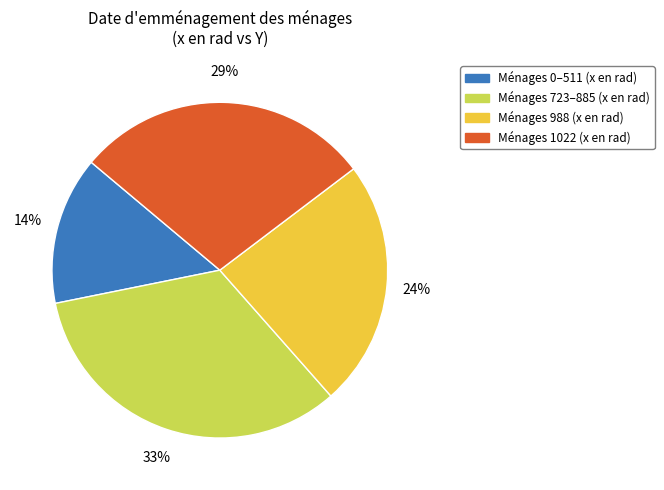

Does any single category account for the majority?

No